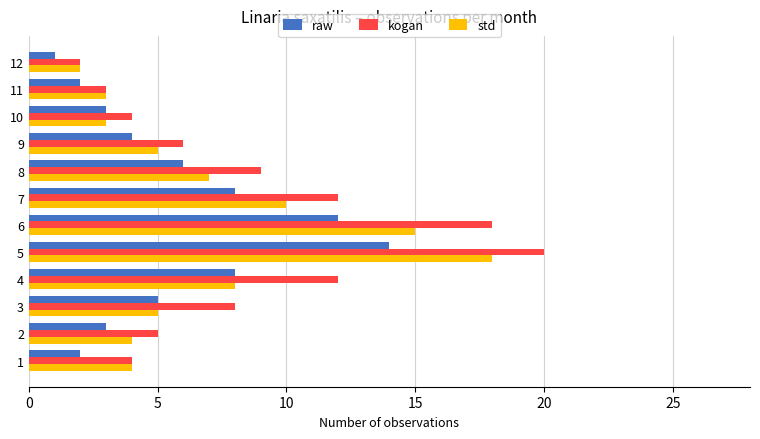

At which category is the sum across all series the highest?

5